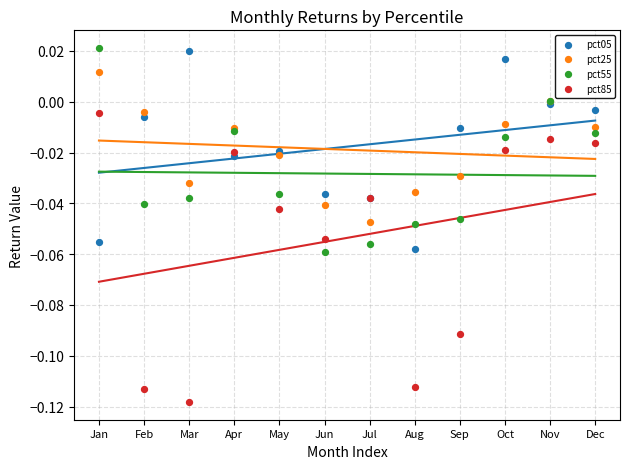

Which series reaches the minimum Y coordinate?

pct85